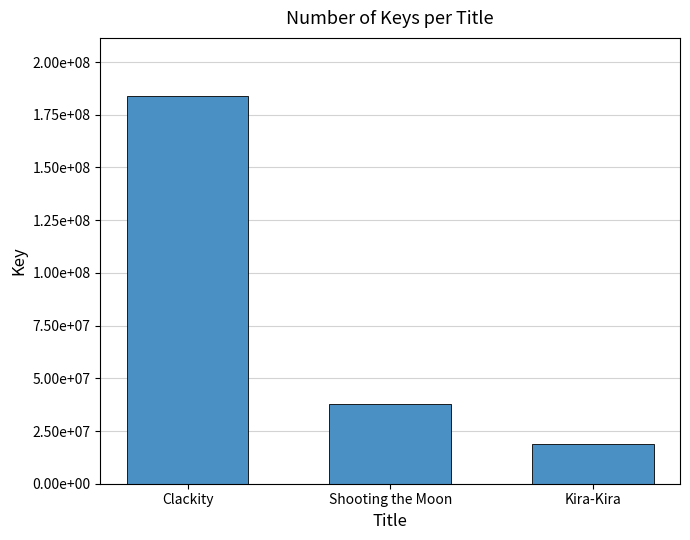

What is the label of the 2nd bar from the left?

Shooting the Moon